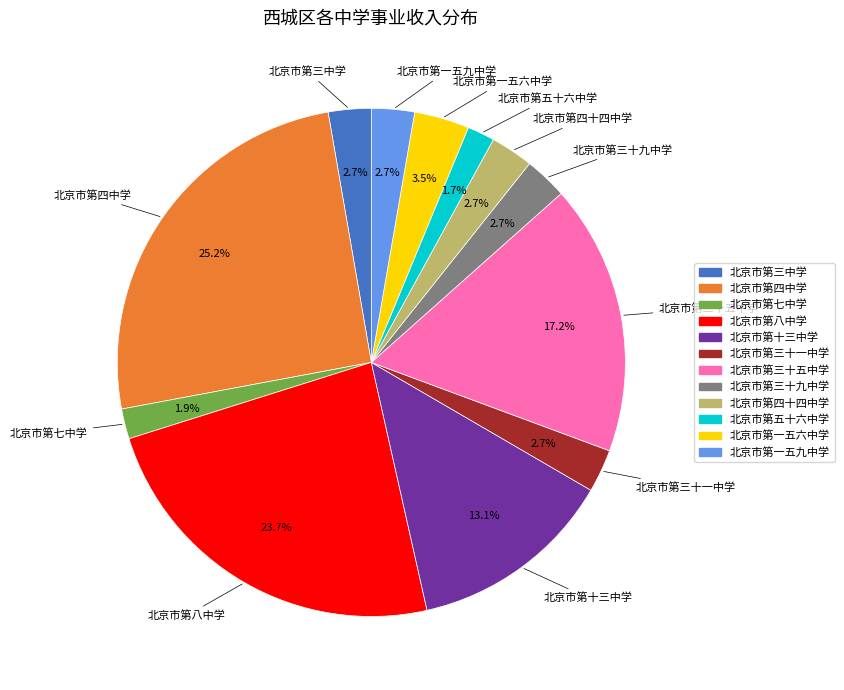

To the nearest percent, what is the combined percentage of 北京市第四十四中学 and 北京市第三十九中学?

5%